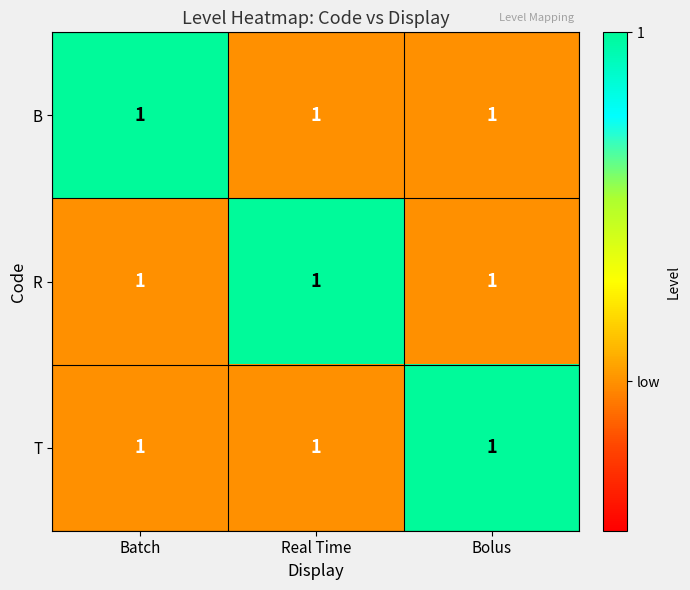

Between Batch and Real Time, which series saw the biggest shift?

B